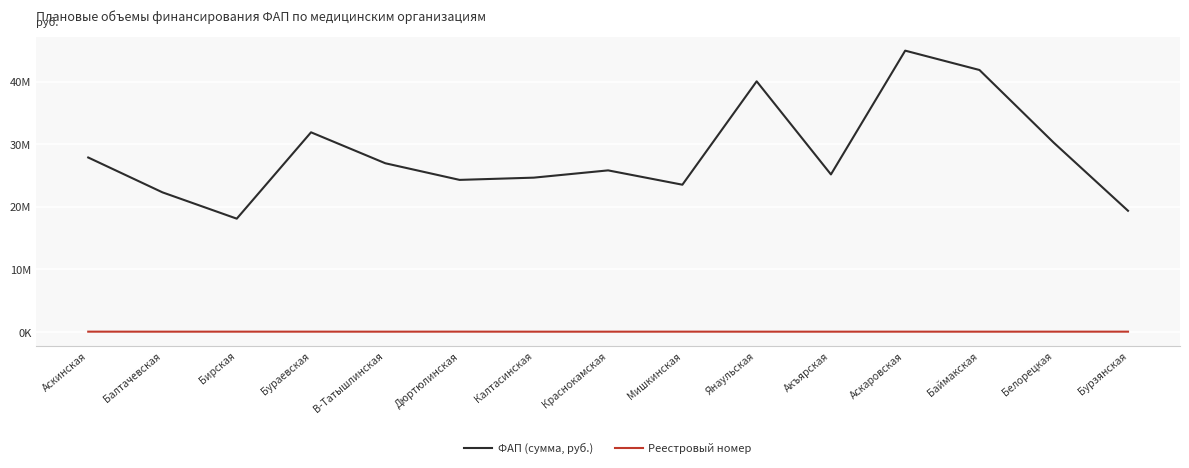

The ФАП (сумма, руб.) series shows 19345916 at Бурзянская. True or false?

True